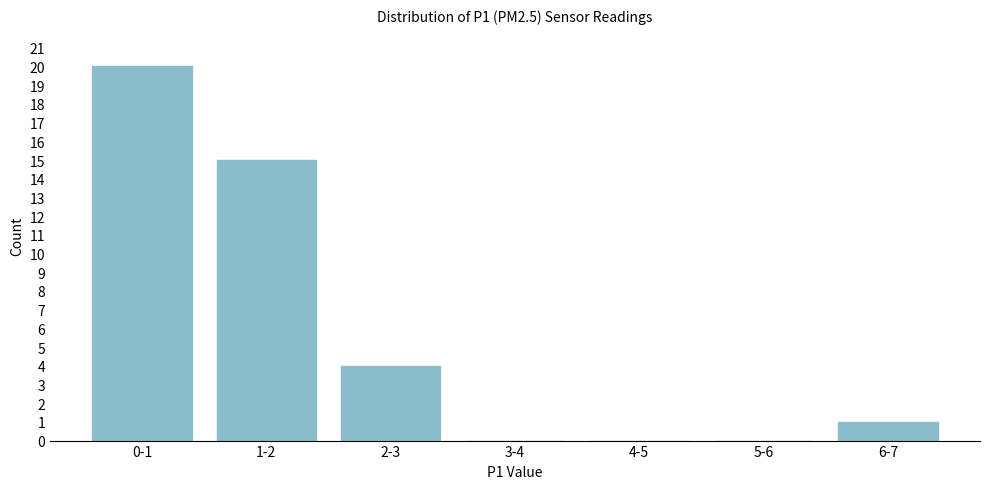

Reading right to left, list all the values displayed in this chart.

6-7=1	5-6=0	4-5=0	3-4=0	2-3=4	1-2=15	0-1=20